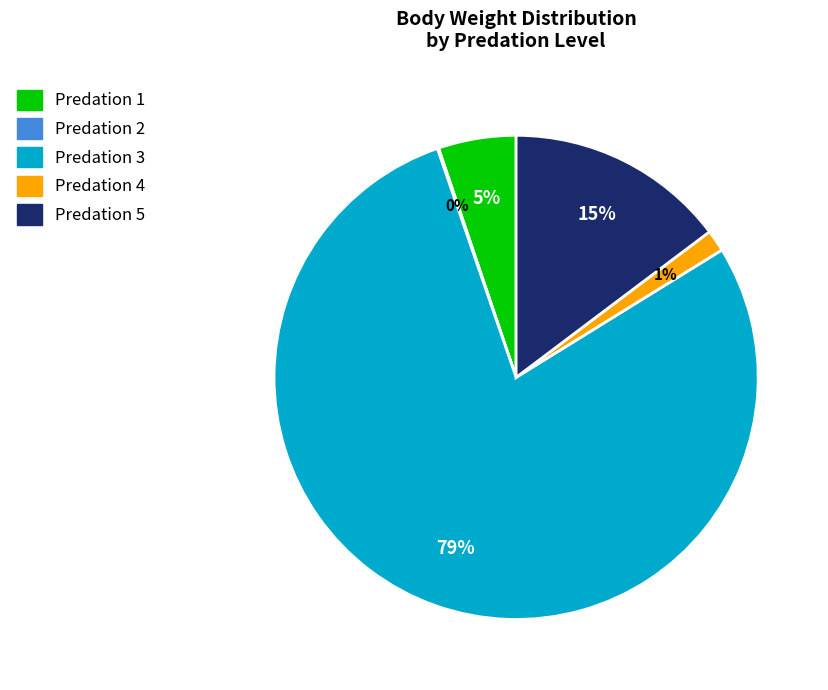

Does any single category account for the majority?

Yes